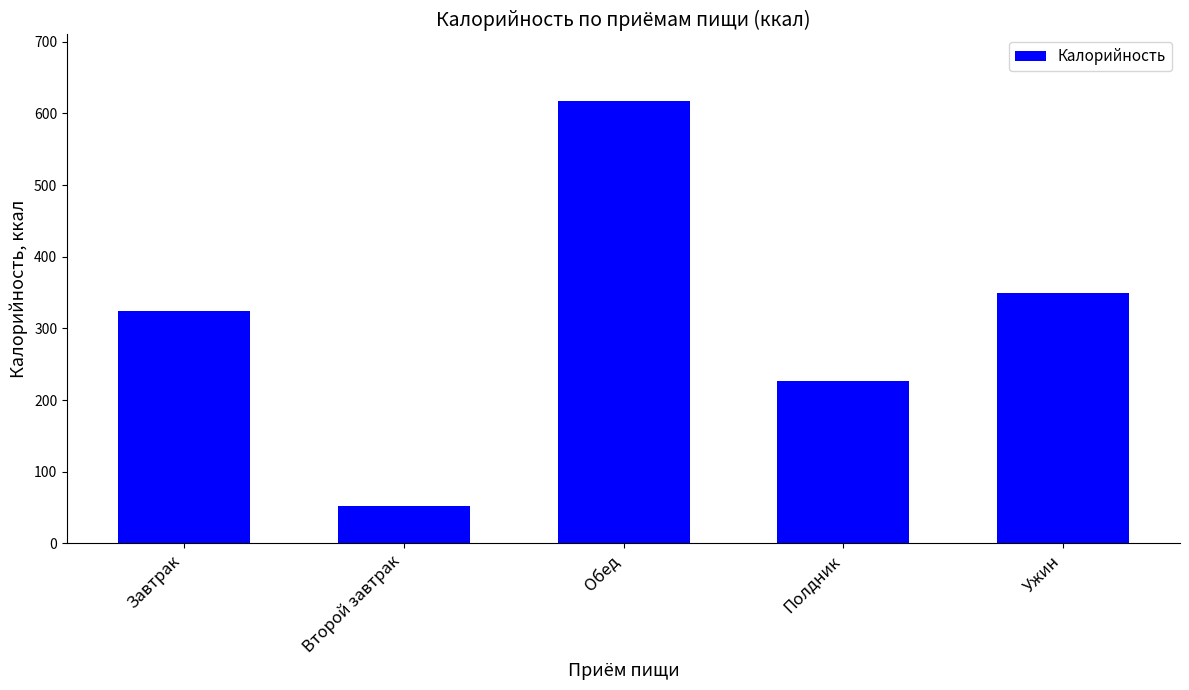

List the labels in order of value, smallest first.

Второй завтрак, Полдник, Завтрак, Ужин, Обед